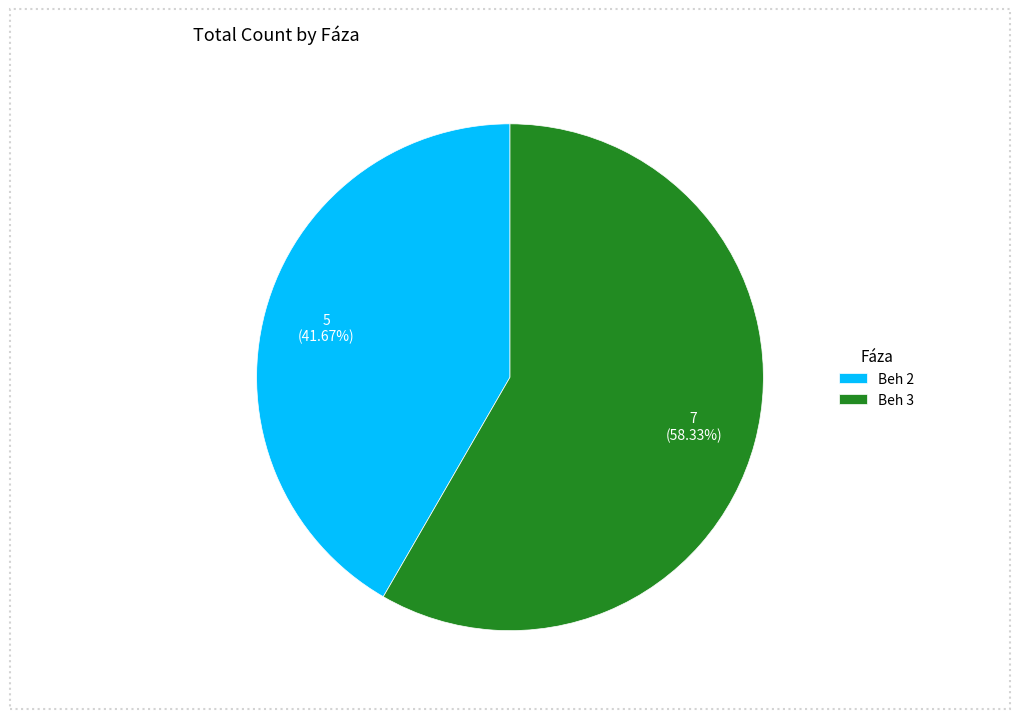

What is the majority slice?

Beh 3